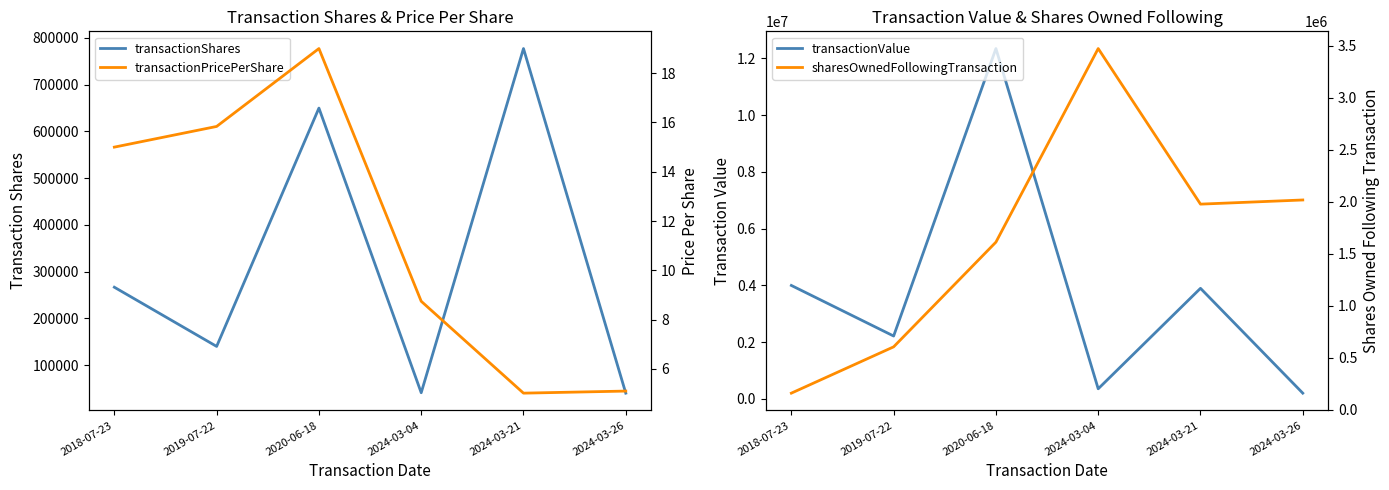

What is the label of the 5th point from the left?

2024-03-21